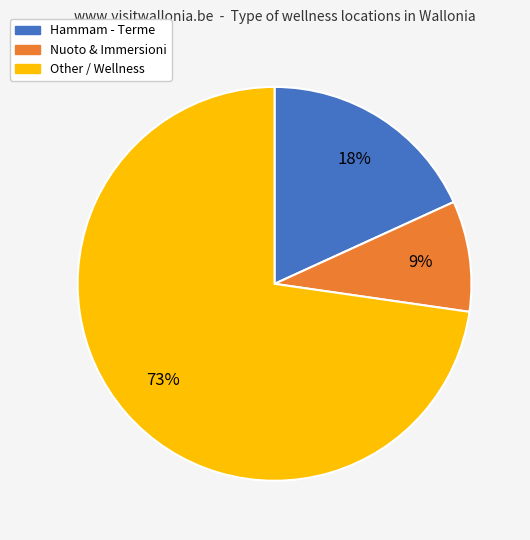

To the nearest percent, what is the difference between the largest and smallest slice percentages?

64%